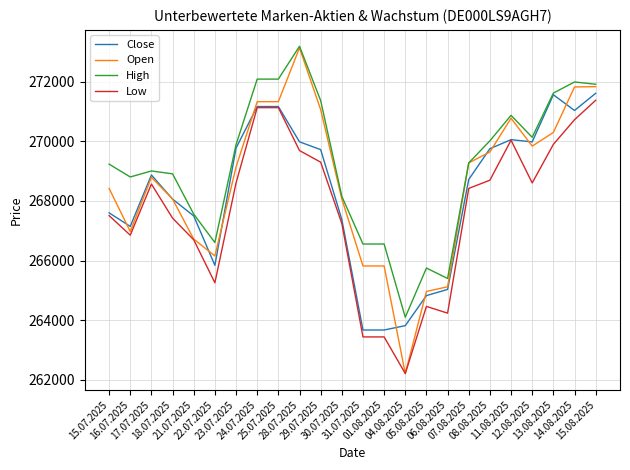

Which series has the widest spread of values?

Open